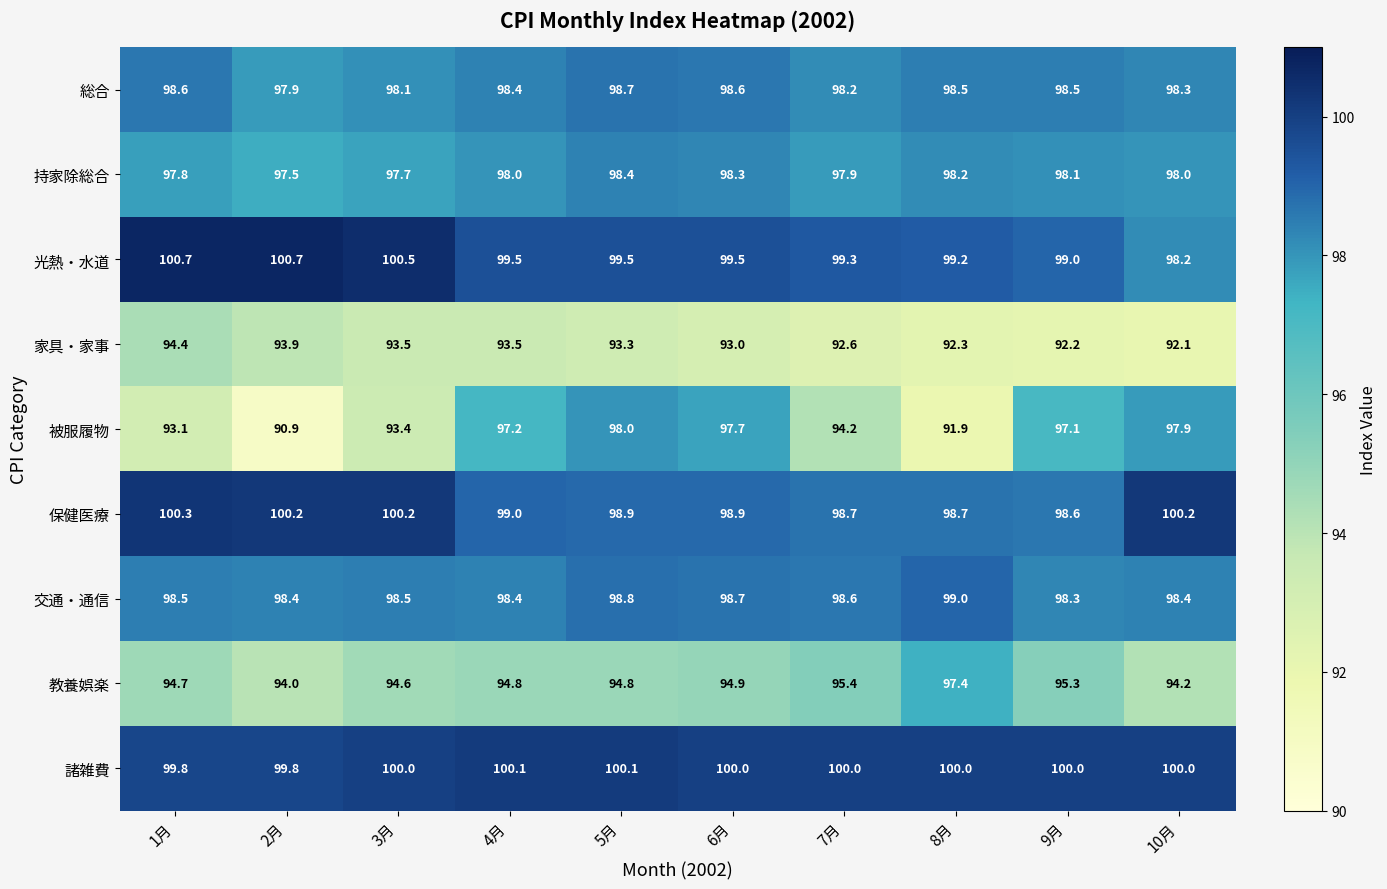

At which label does 総合 first exceed 98?

1月